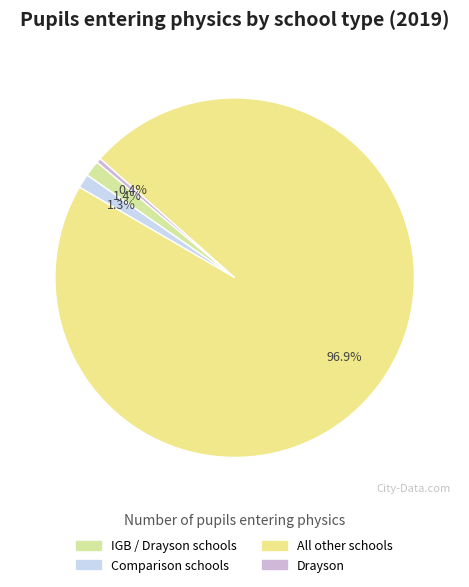

To the nearest percent, what is the combined percentage of Comparison schools and IGB / Drayson schools?

3%